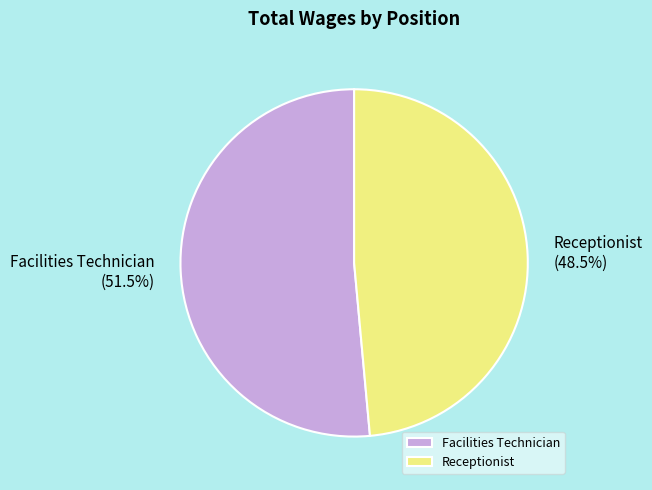

Which category has the smallest portion of the pie?

Receptionist